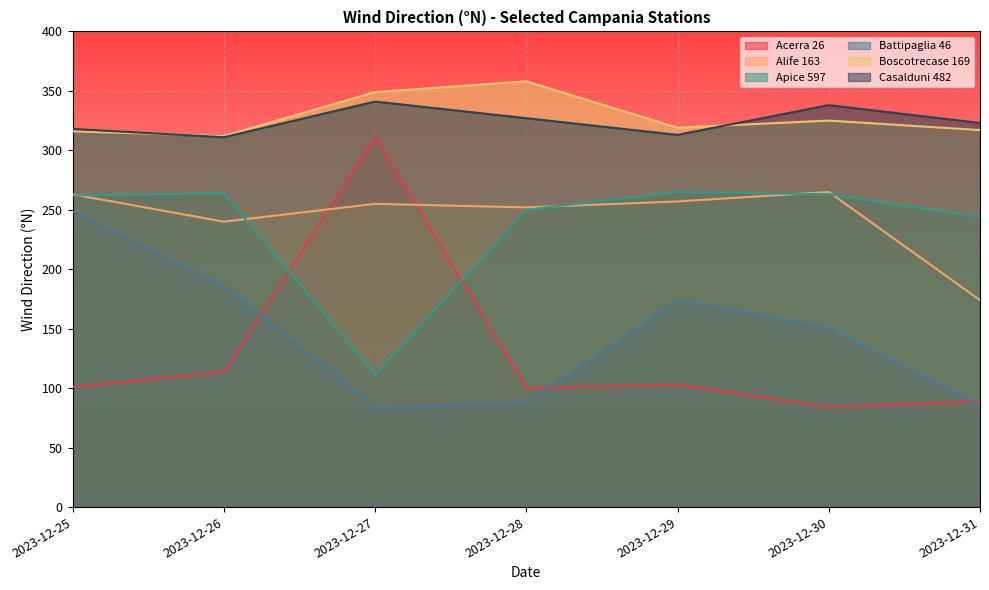

The Casalduni 482 series shows 311 at 2023-12-26. True or false?

True